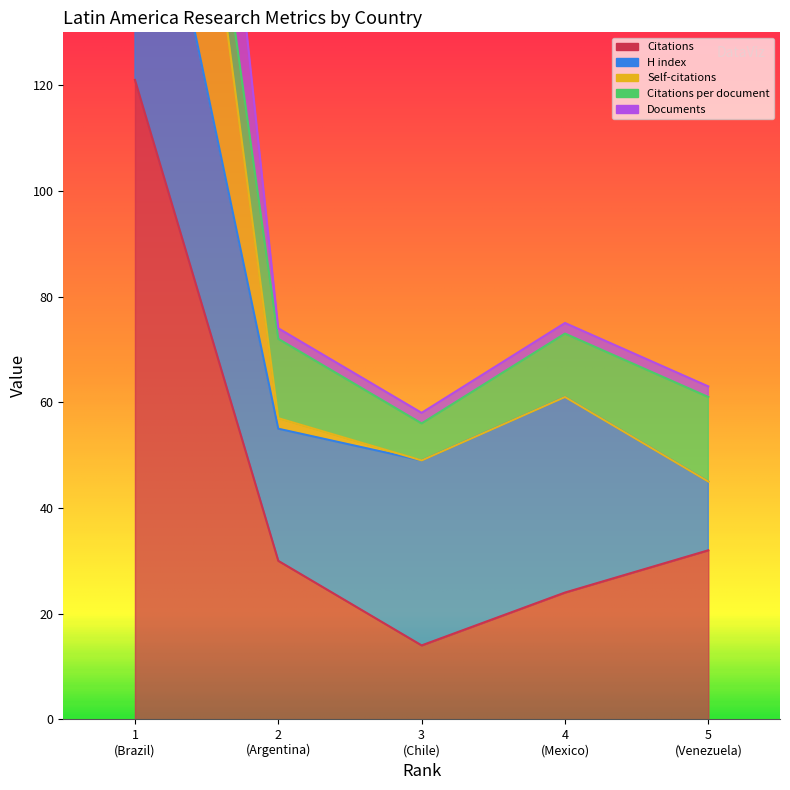

What is the difference between the highest and lowest values at 5 (Venezuela)?

31.0